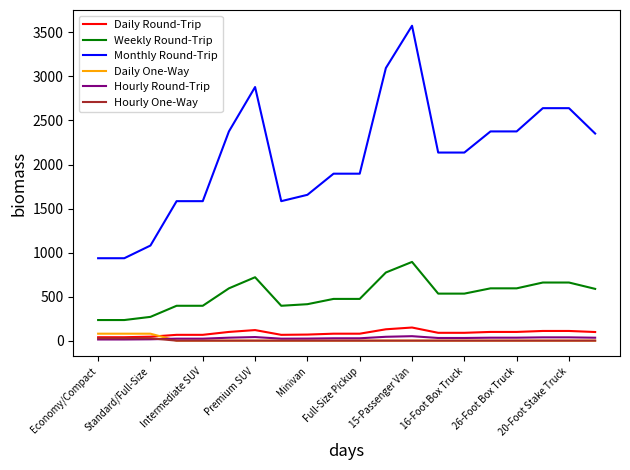

True or false: Weekly Round-Trip and Monthly Round-Trip cross at least once.

False